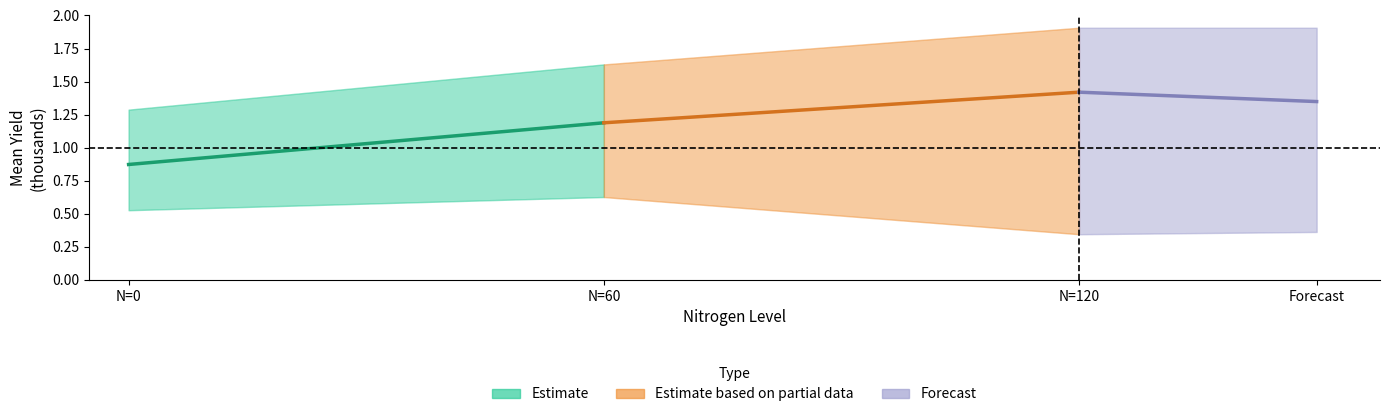

Which series changed the most between N=0 and N=60?

Estimate